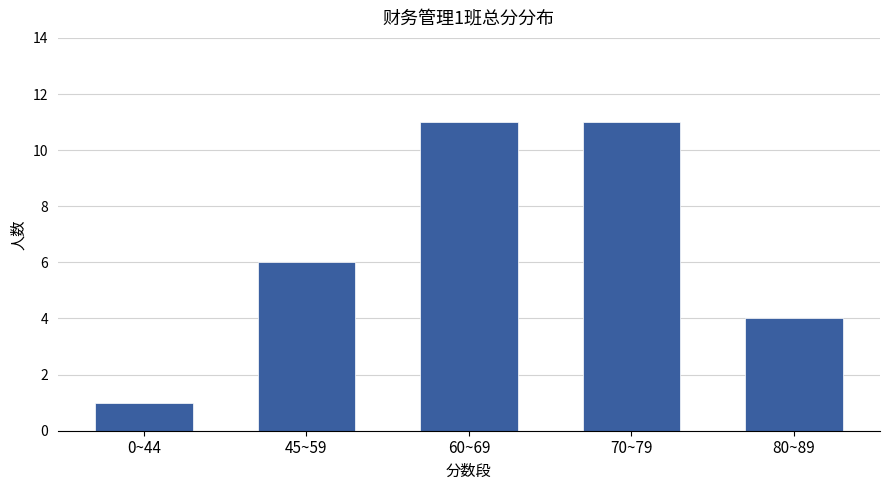

What is the change in value from 0~44 to 70~79?

+10